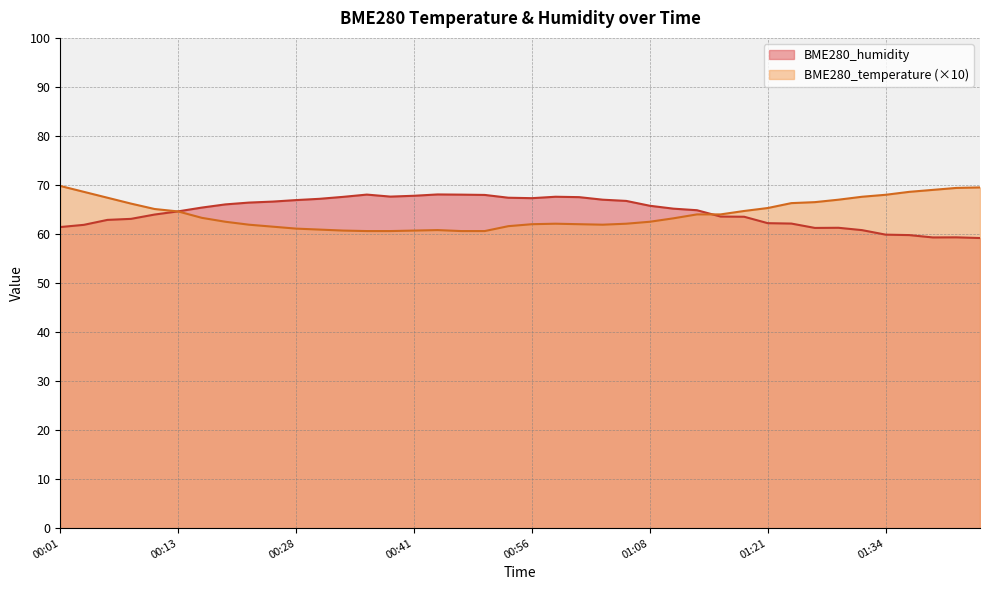

Does the chart have visible grid lines?

Yes